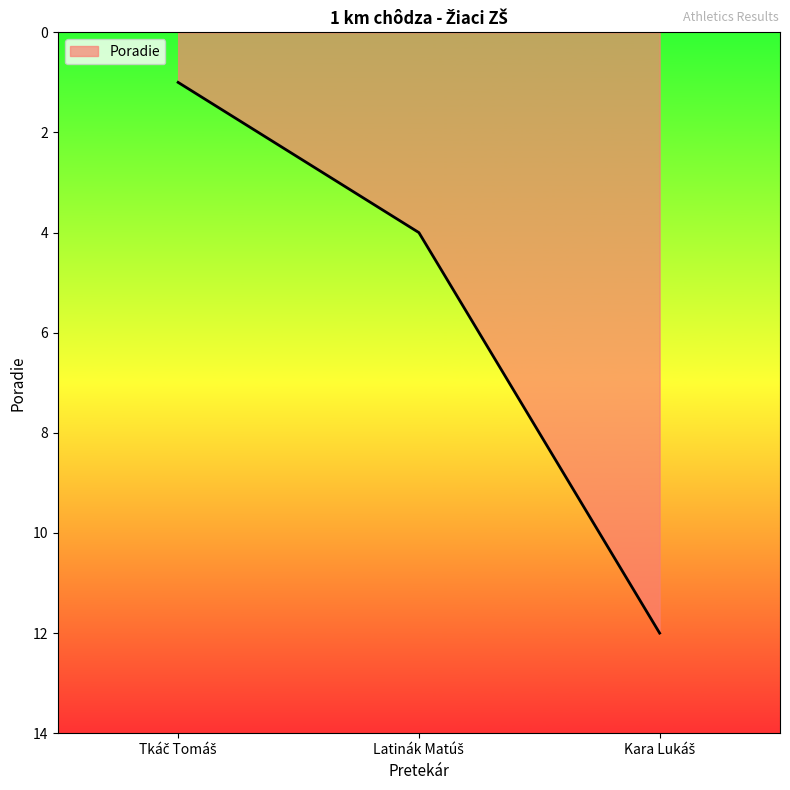

What is the maximum value shown in the chart?

12